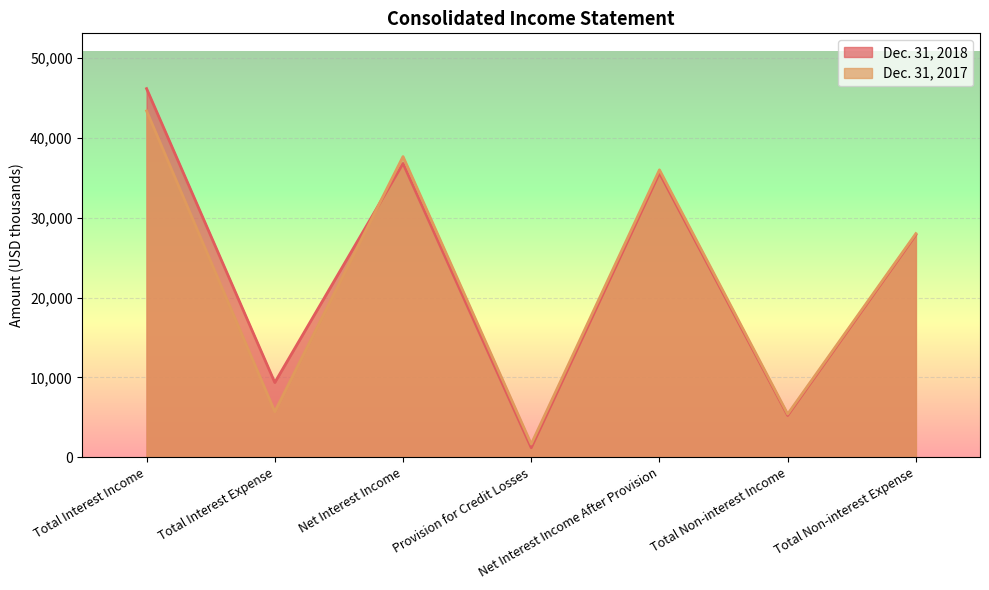

Where is Dec. 31, 2018 nearest to the value 23687?

Total Non-interest Expense